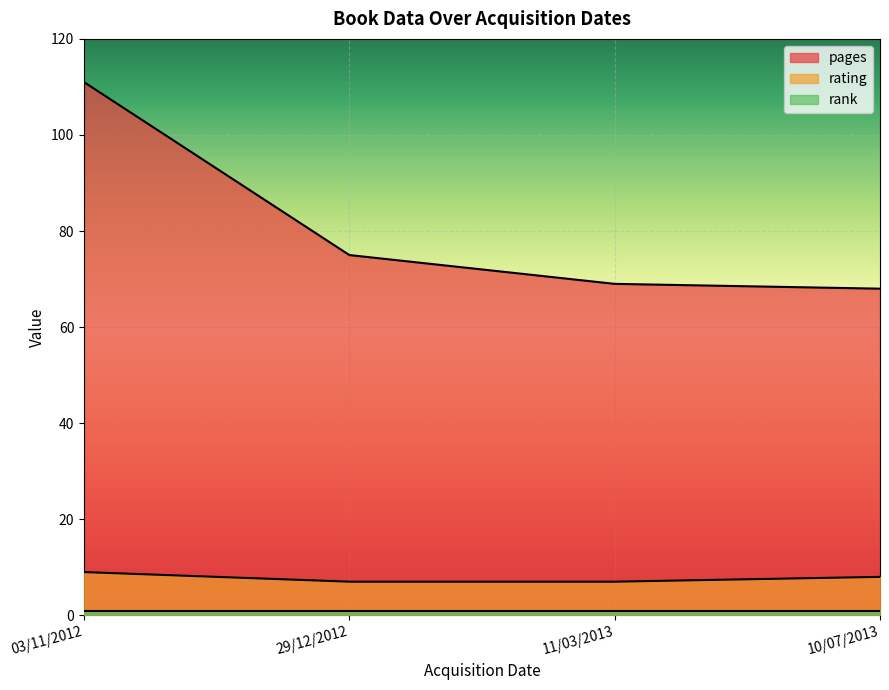

Does the chart display data point markers on the line(s)?

No